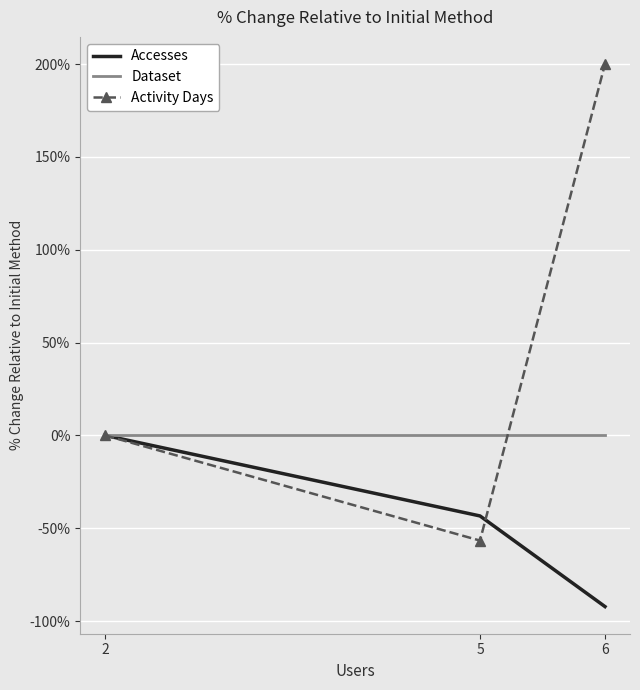

Rank the series by their average value, from lowest to highest.

Accesses, Dataset, Activity Days